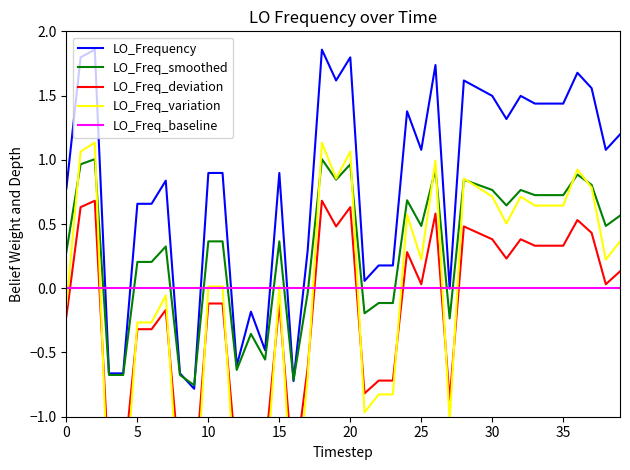

After their last crossing, which series has the higher values: LO_Freq_baseline or LO_Freq_smoothed?

LO_Freq_smoothed